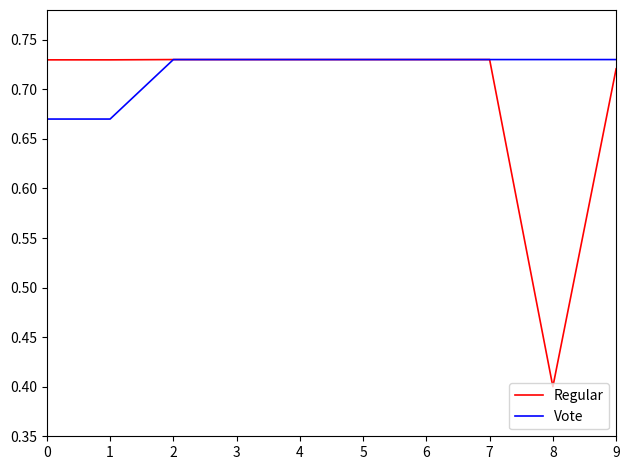

List the series in order of their overall mean, lowest first.

Regular, Vote